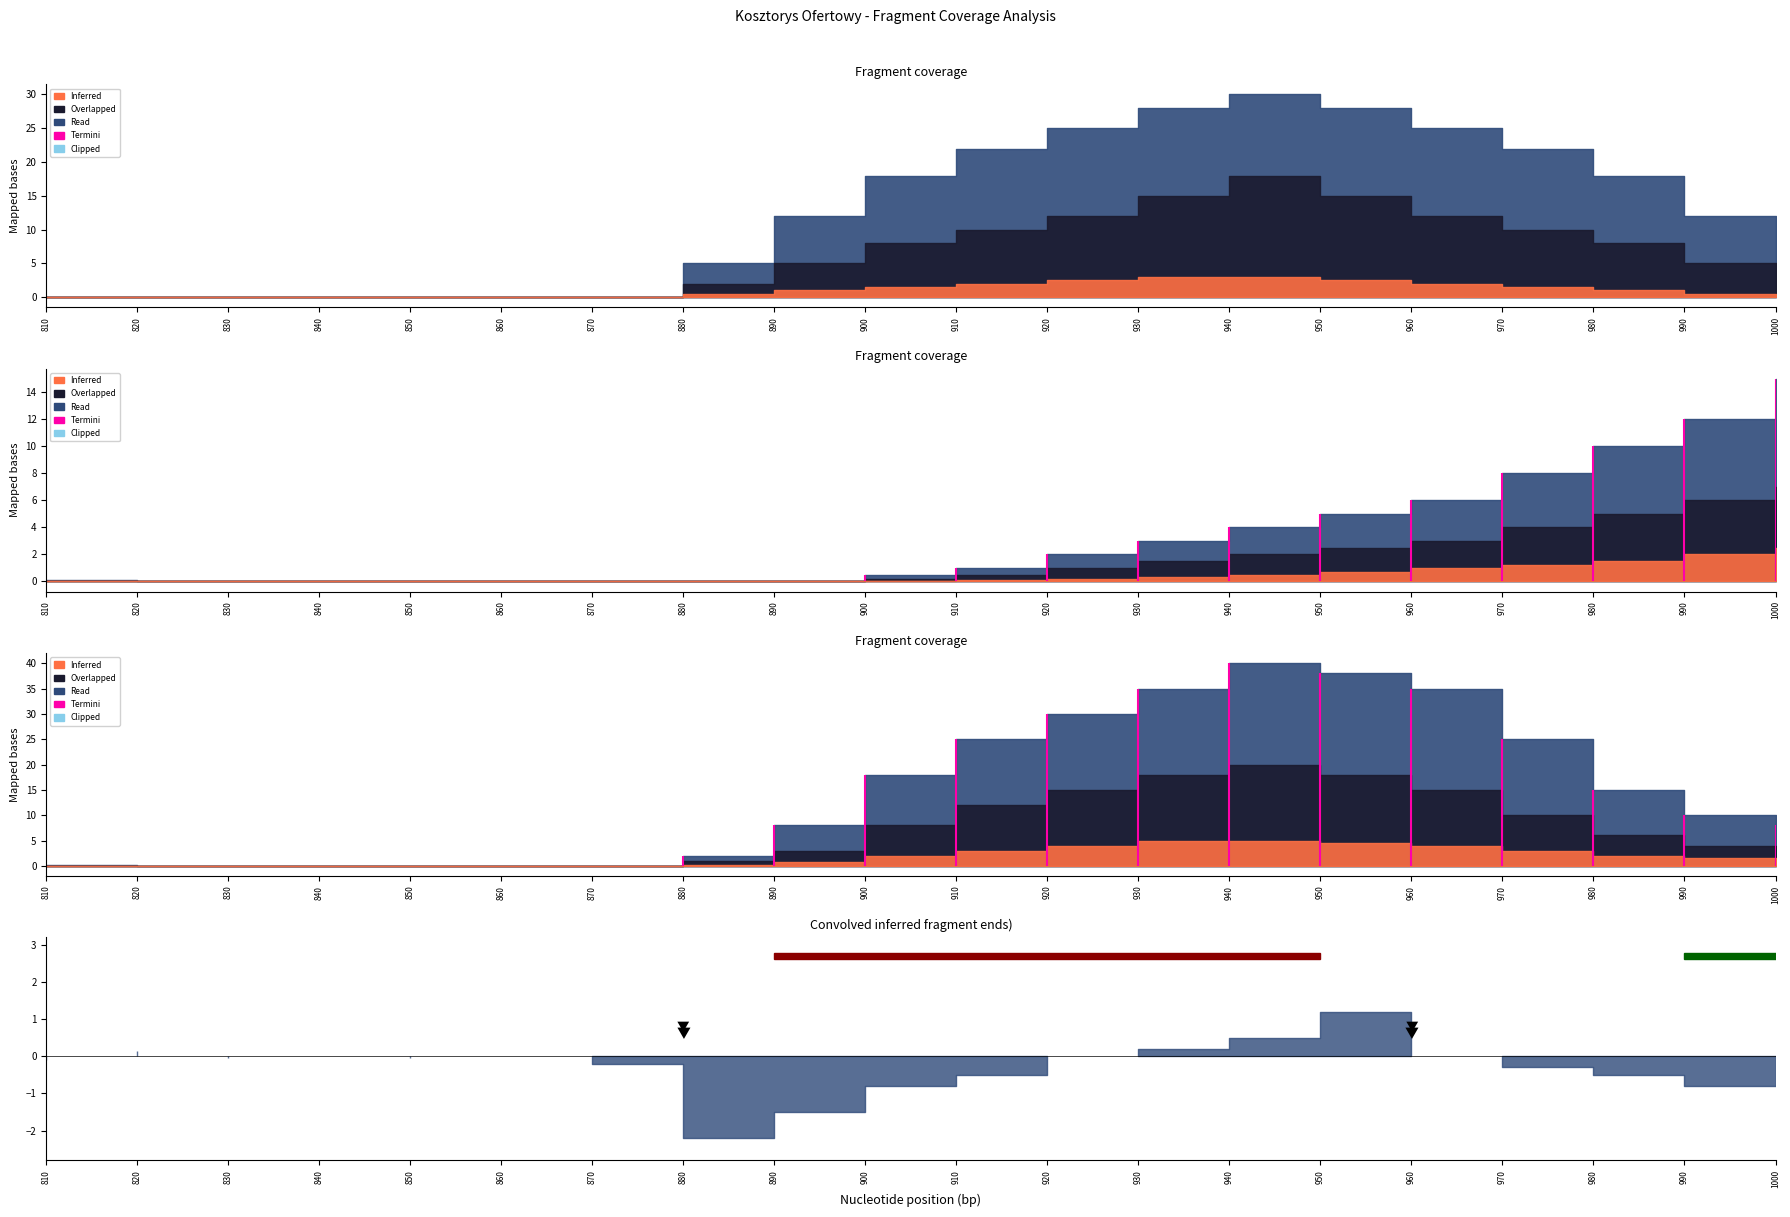

What is the difference between the Overlapped values at 2 and 13?

15.0